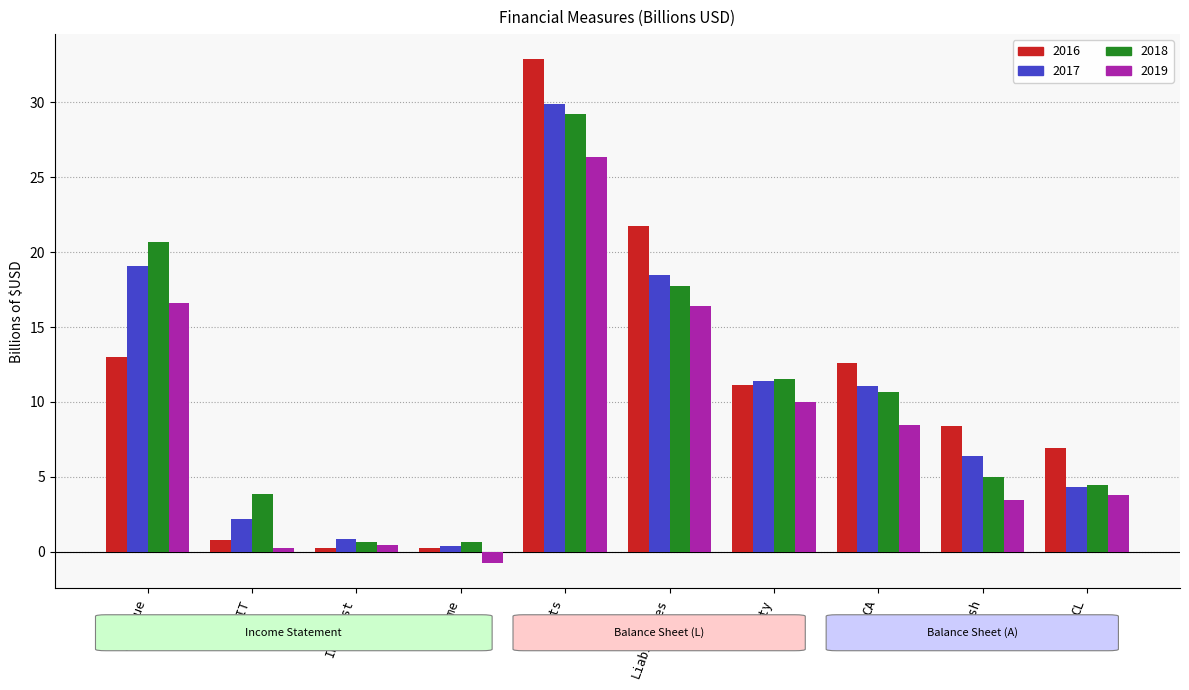

How many data points in 2016 are less than 11?

5